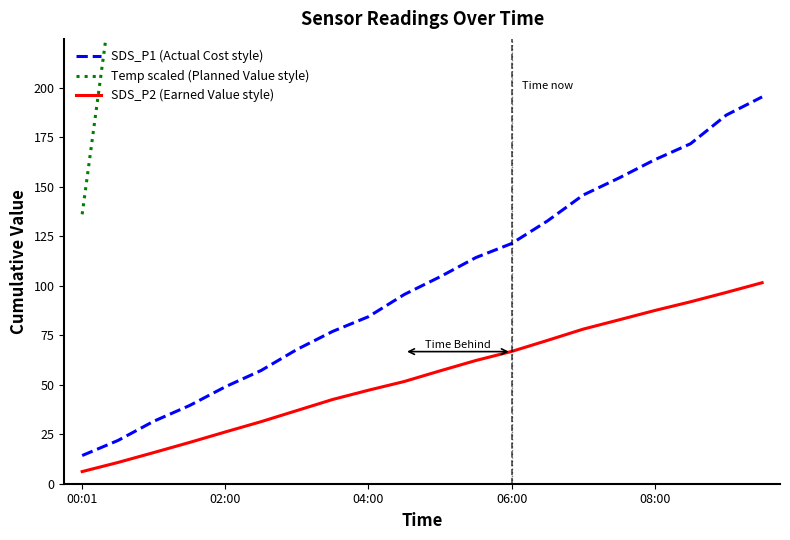

True or false: SDS_P1 (Actual Cost style) and SDS_P2 (Earned Value style) intersect in this chart.

False